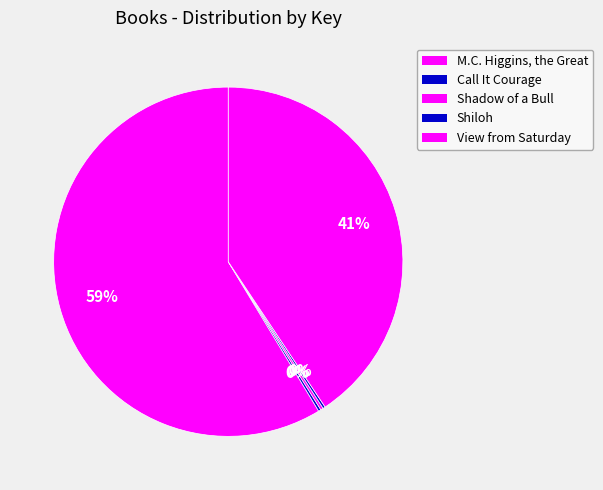

Is it true that Shadow of a Bull is 0% of the pie?

True